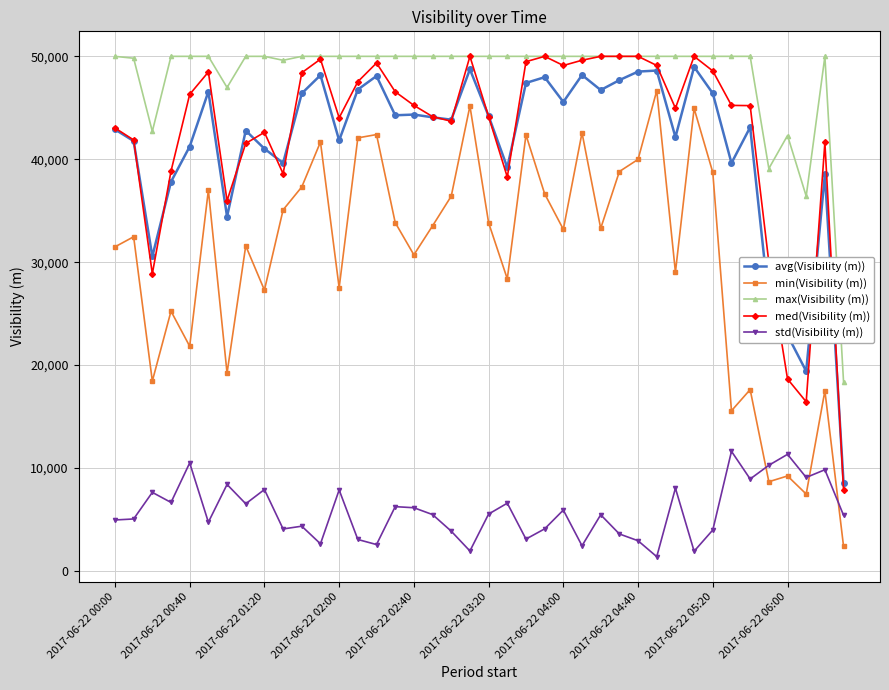

What is the value of the max(Visibility (m)) point at the 2nd from the left?

49816